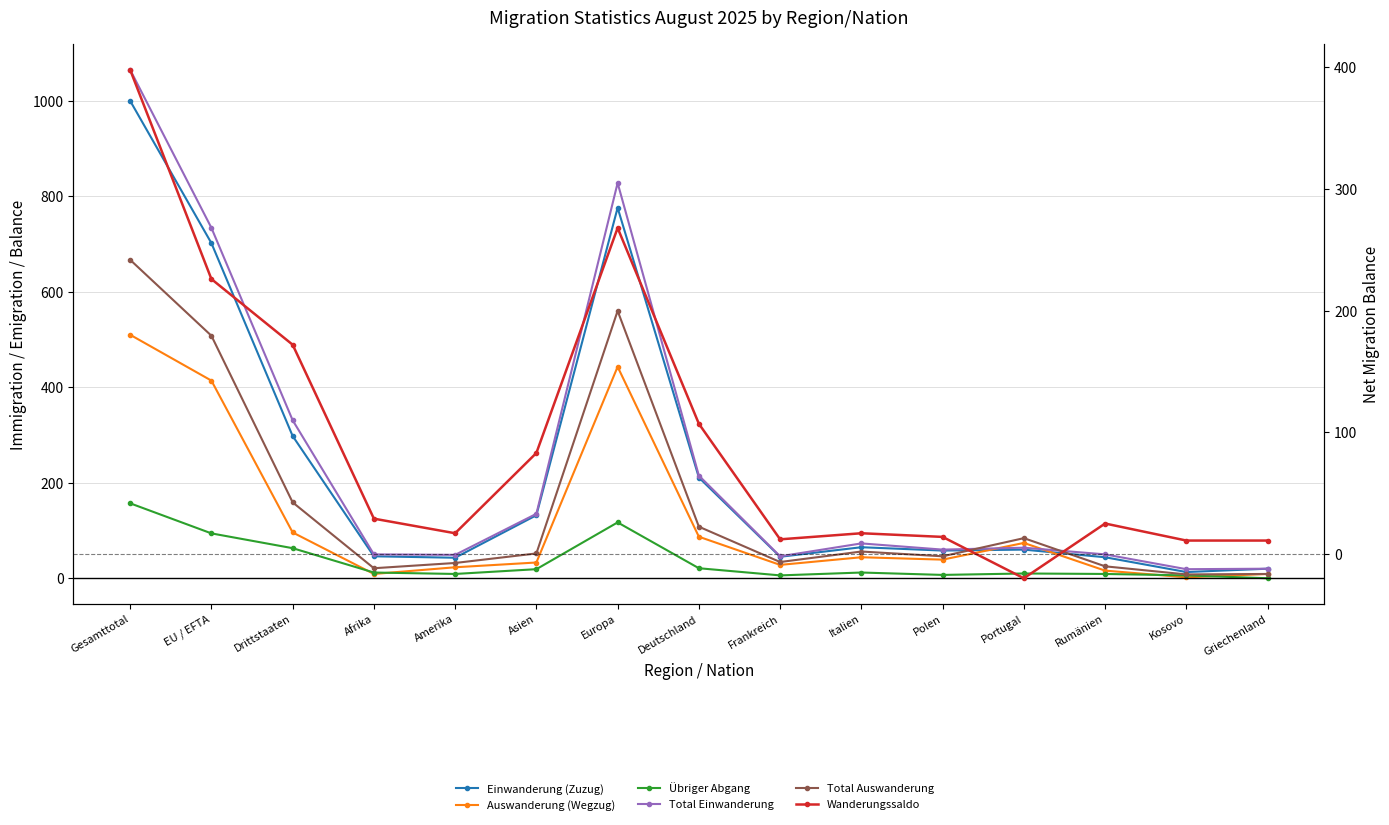

The Total Auswanderung series shows 50 at Amerika. True or false?

False